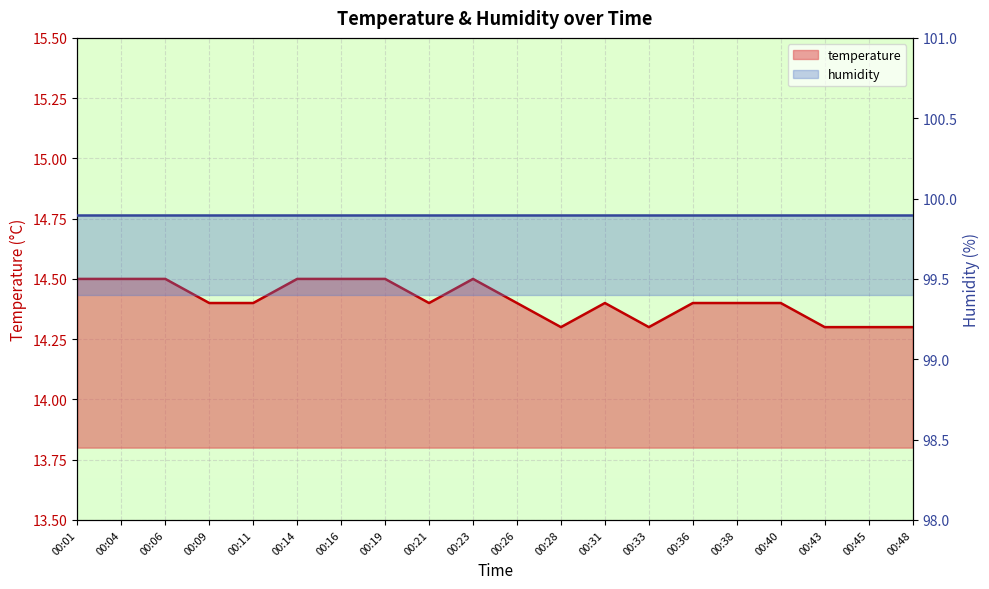

The value at 00:06 is 14.5. True or false?

True